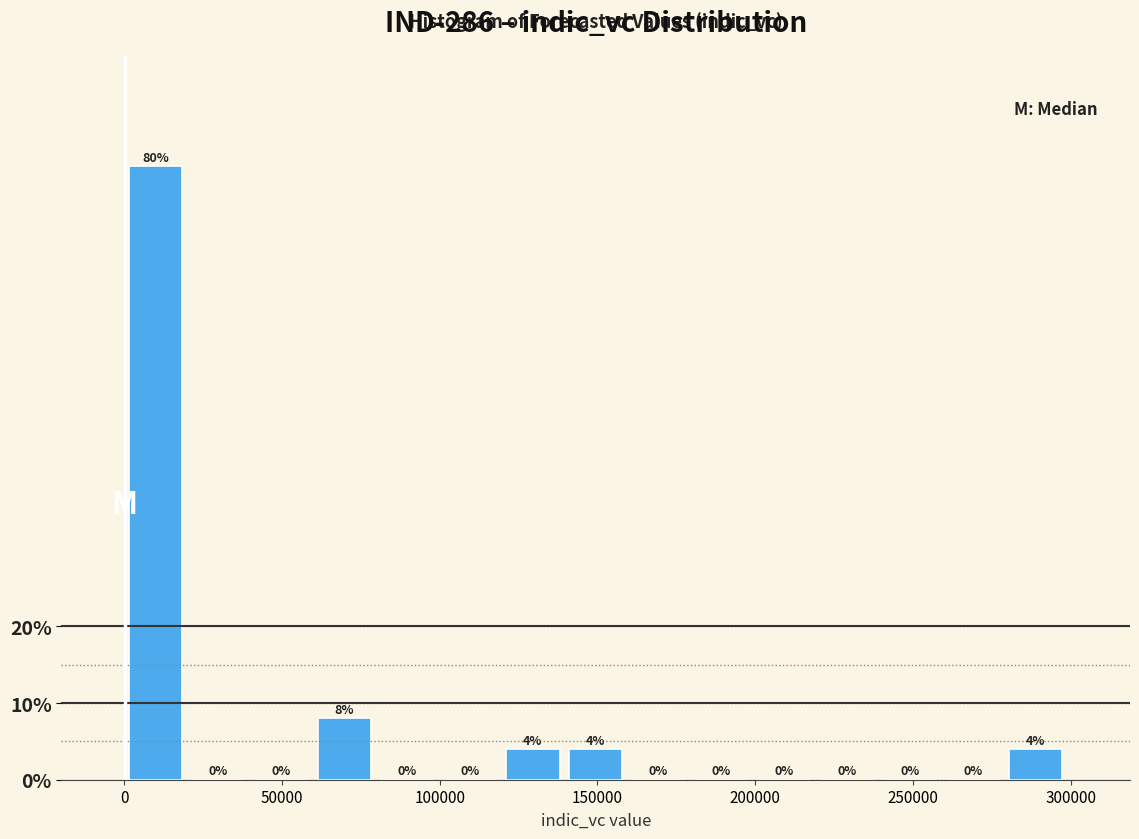

Read against the x-axis, roughly where is the centre of the tallest bar?

10000